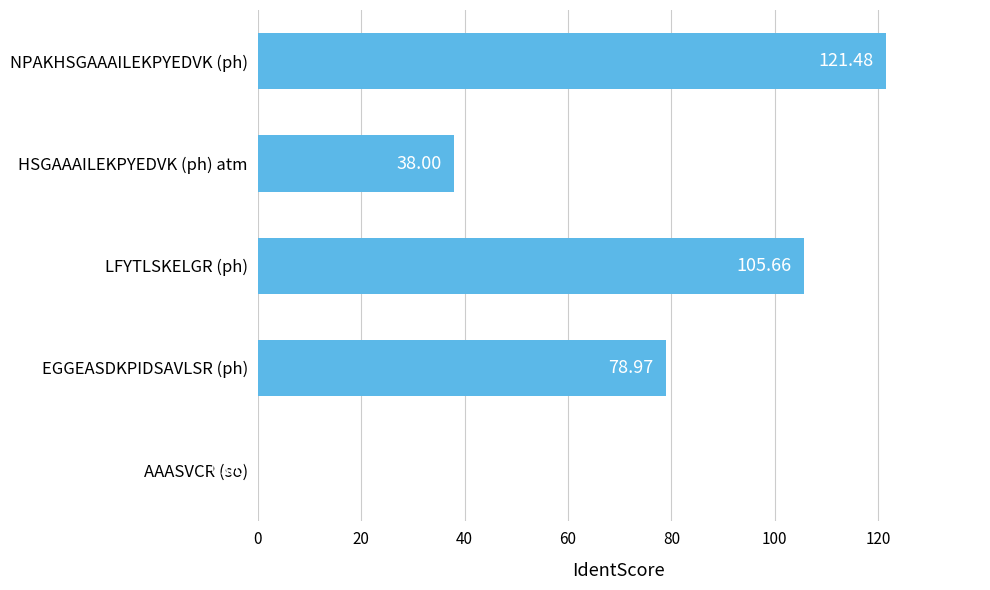

At which label is the value closest to 60?

EGGEASDKPIDSAVLSR (ph)